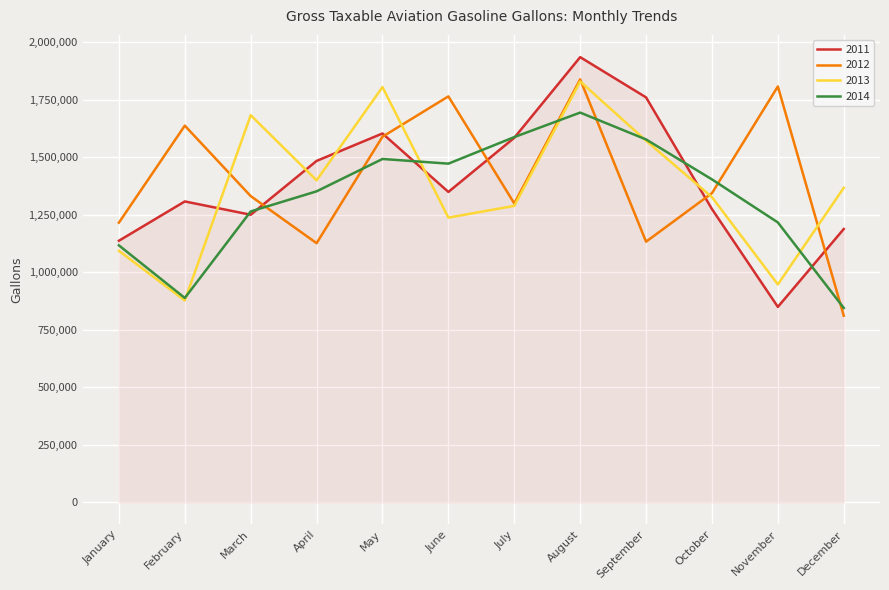

What is the difference between the 2013 values at September and October?

245302